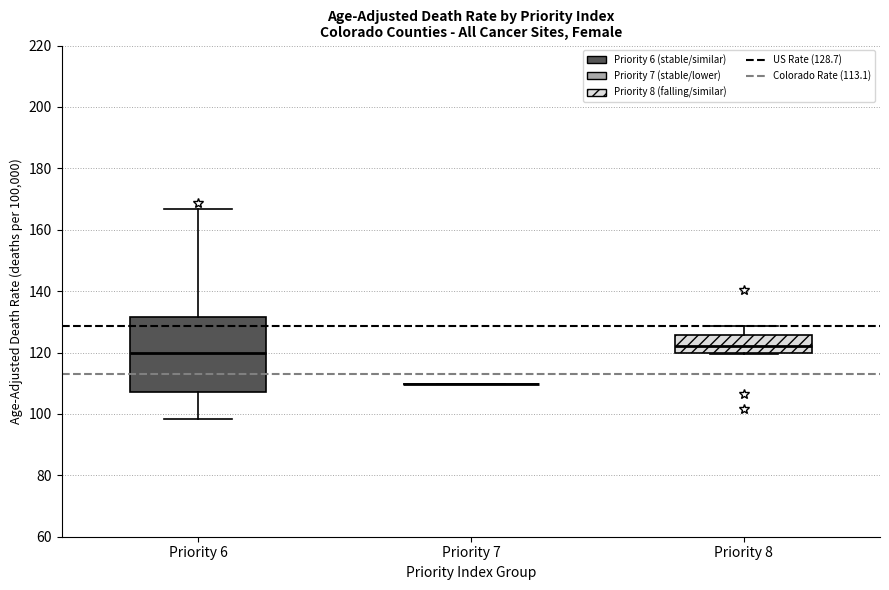

Reading left to right, transcribe this box plot: for each box, give where its median line is, the range the box spans, and where its two whiskers end, as read against the y-axis. The values are not printed on the chart, so give them approximately, as read against the axis.

Priority 6: median 120, box 108 to 132, whiskers 98 to 166
Priority 7: box collapsed to a line at 110, whiskers 110 to 110
Priority 8: median 122, box 120 to 126, whiskers 120 to 128